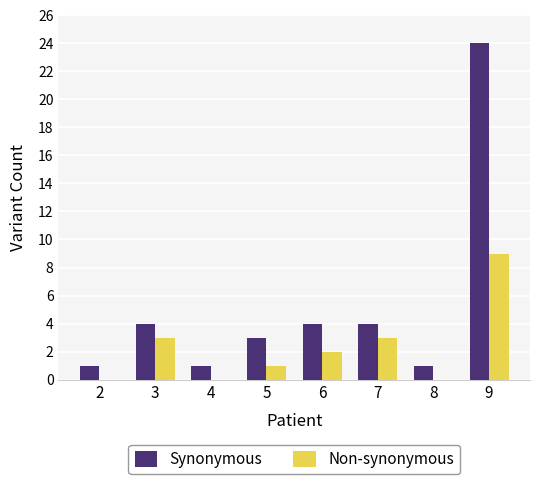

At which category is the sum across all series the highest?

9